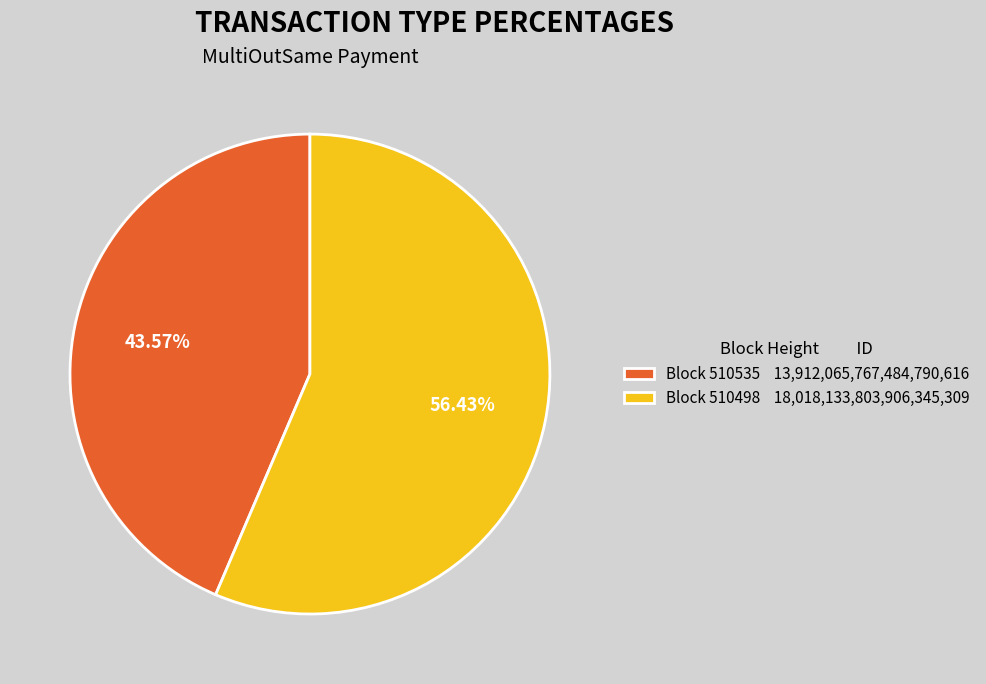

Combined, do Block 510498 18,018,133,803,906,345,309 and Block 510535 13,912,065,767,484,790,616 account for over 50%?

Yes